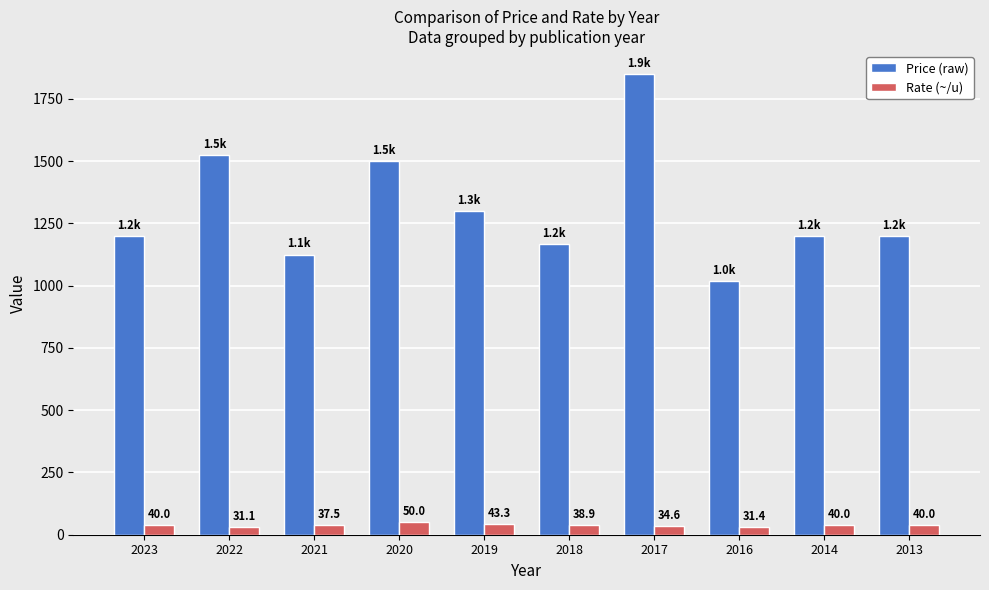

What is the difference between the maximum and second lowest values in the Price (raw) series?

725.0